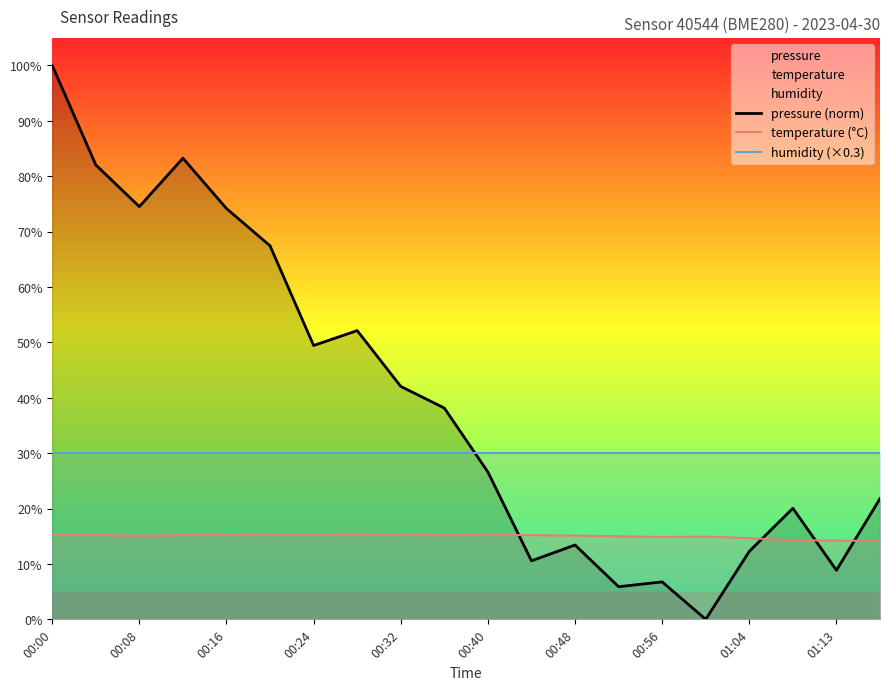

Does the chart have visible grid lines?

No